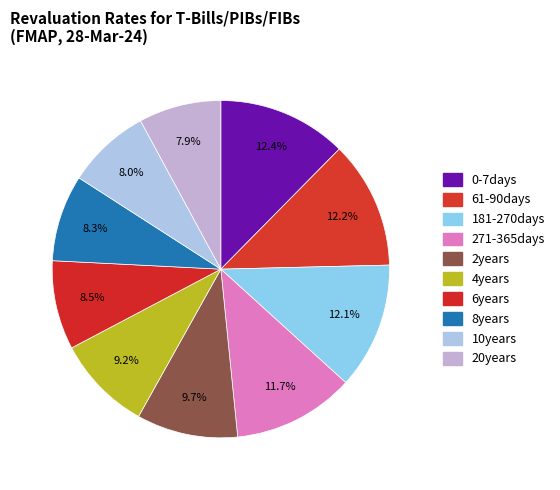

Does 20years represent more than half of the total?

No